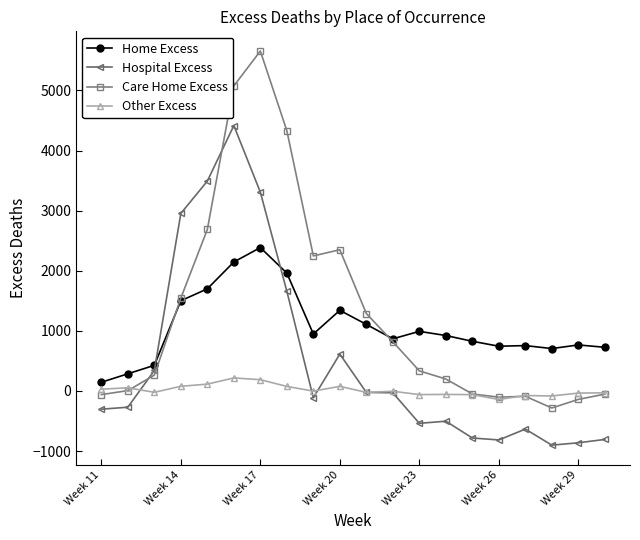

List the series in order of their peak value, highest first.

Care Home Excess, Hospital Excess, Home Excess, Other Excess